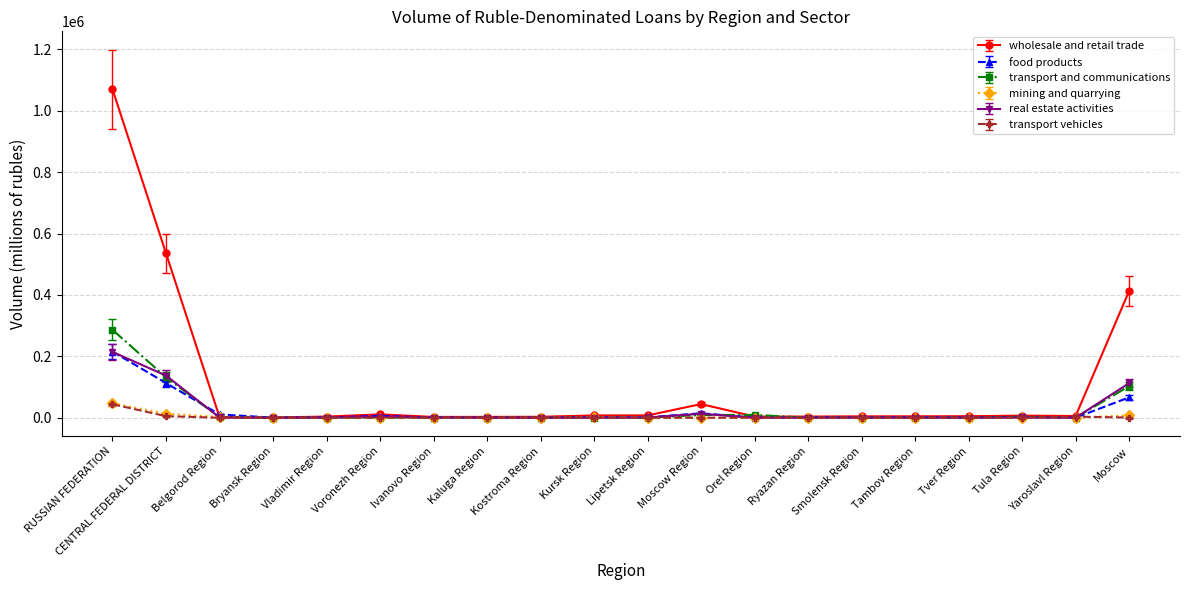

What are all the series names shown in the legend?

wholesale and retail trade, food products, transport and communications, mining and quarrying, real estate activities, transport vehicles